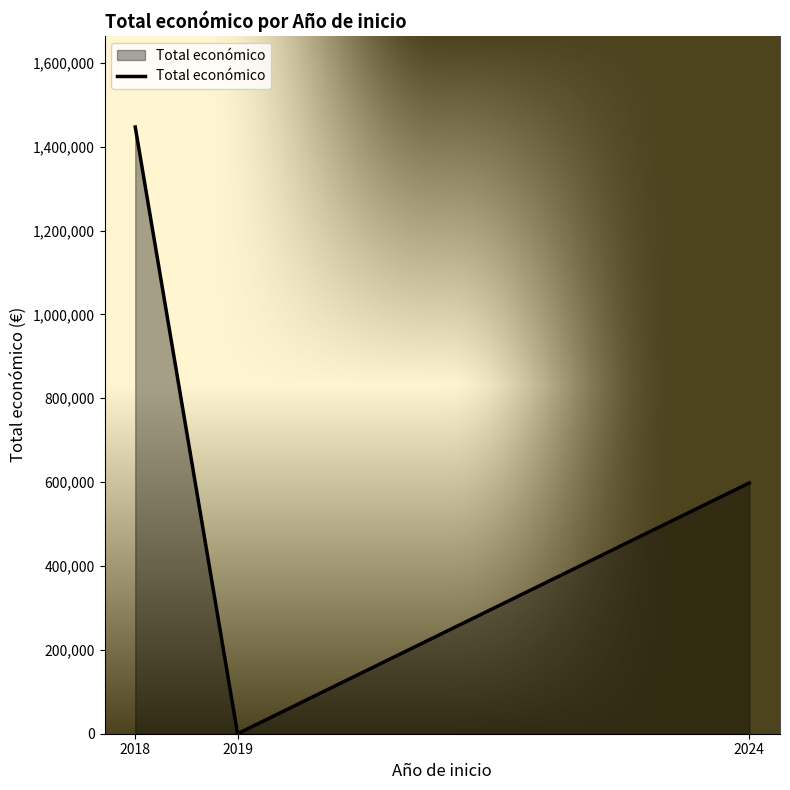

Which has a higher value, 2018 or 2024?

2018